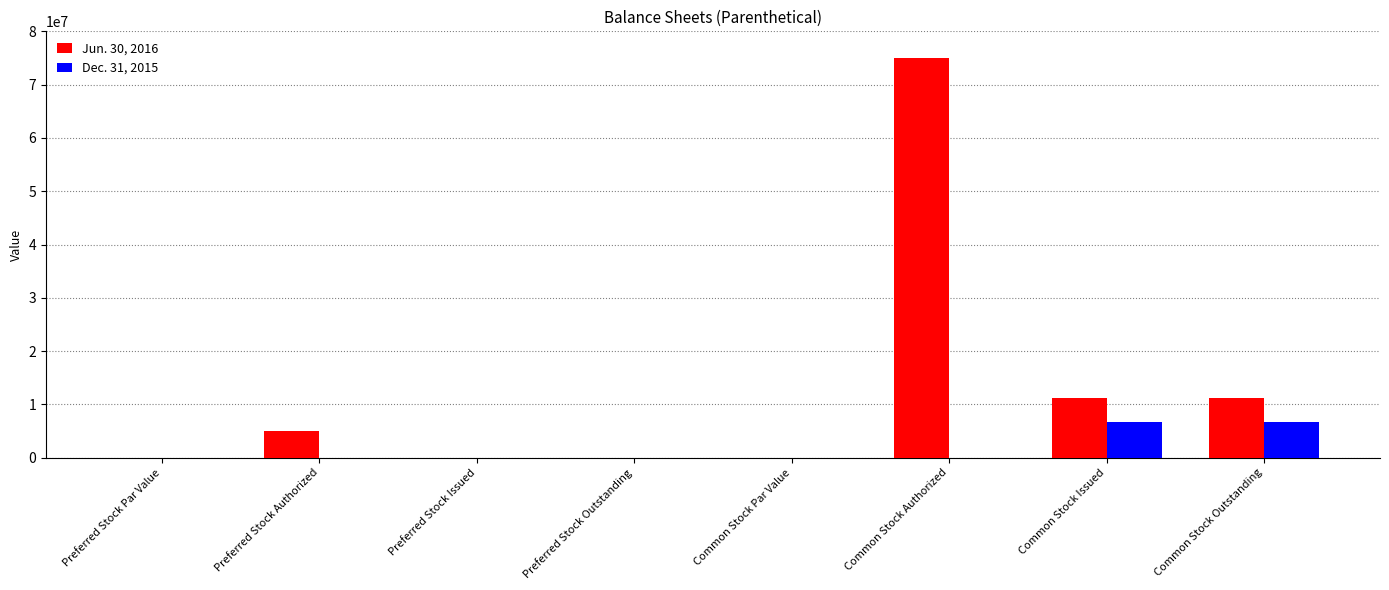

What is the total value across all series at Common Stock Outstanding?

17915756.0